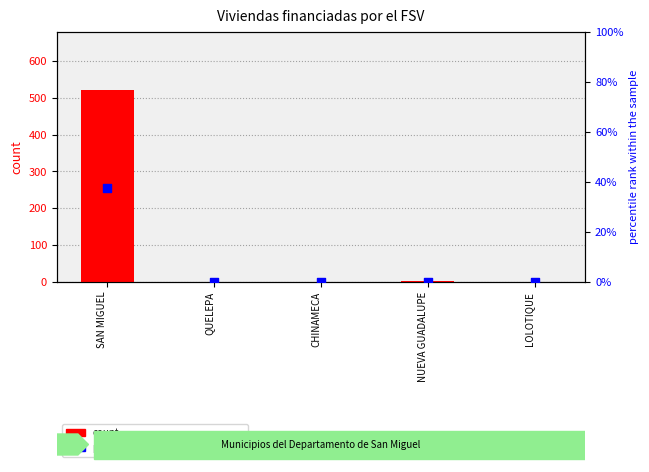

Which series reaches the minimum Y coordinate?

count